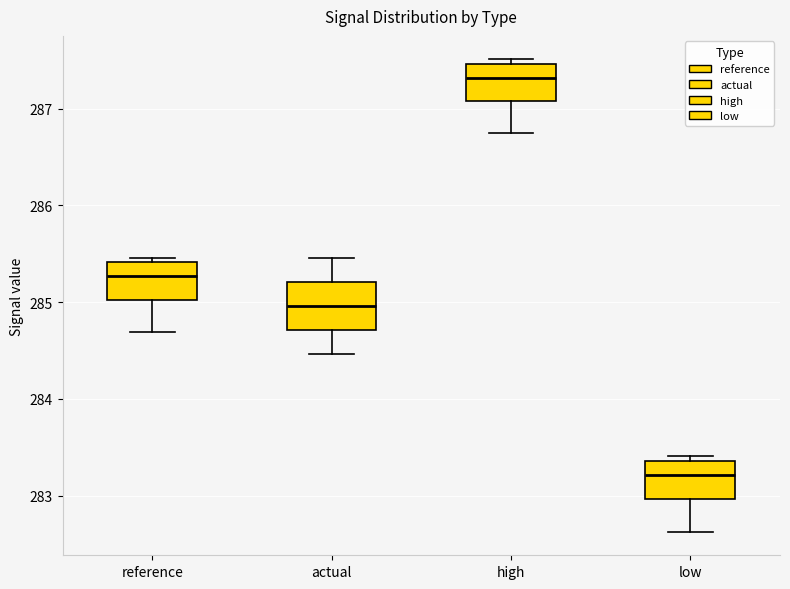

Where does the median line of the box for actual sit on the y-axis? The values are not printed on the chart, so give them approximately, as read against the axis.

285.0